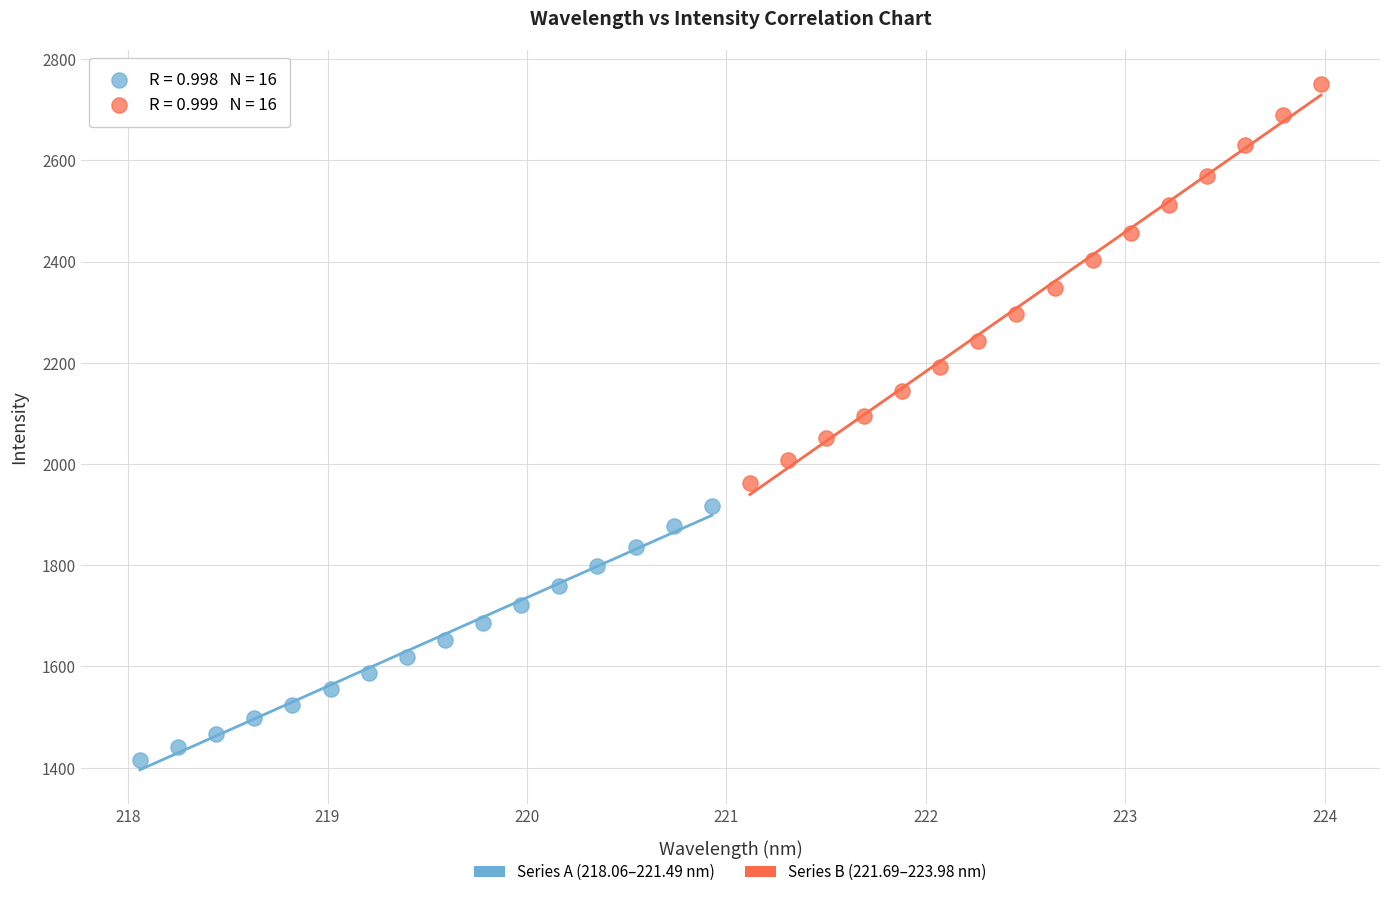

Which series has the widest spread of Y values?

Series B (221.69–223.98 nm)